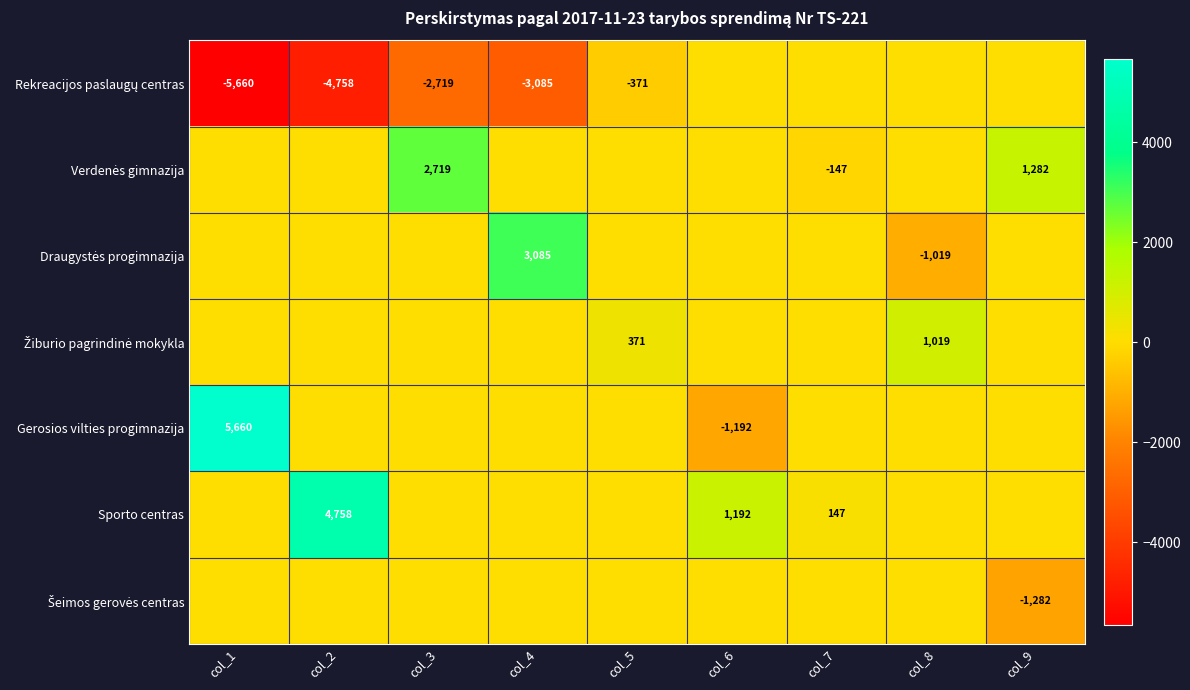

Rank the series at col_6 from lowest to highest value.

Gerosios vilties progimnazija, Rekreacijos paslaugų centras, Verdenės gimnazija, Draugystės progimnazija, Žiburio pagrindinė mokykla, Šeimos gerovės centras, Sporto centras